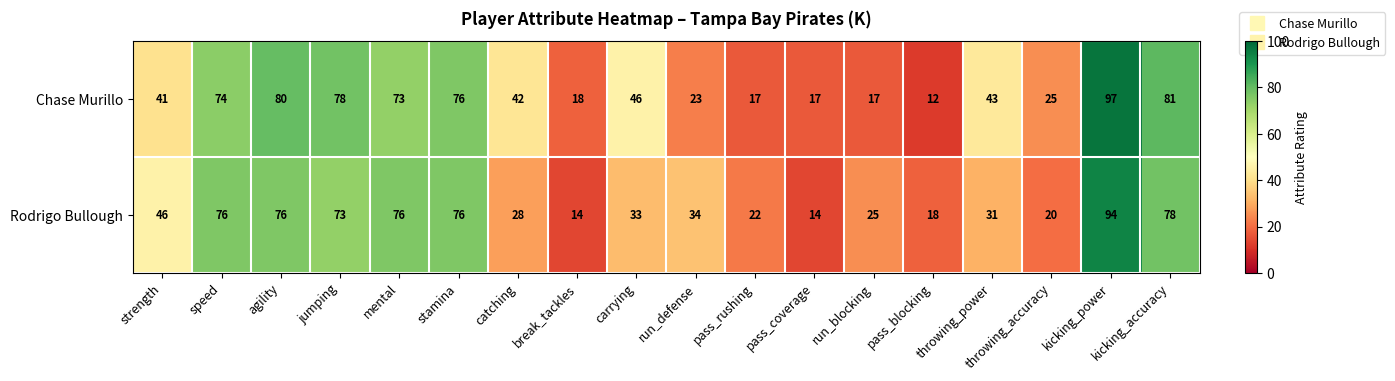

At jumping, list the series in order from largest to smallest.

Chase Murillo, Rodrigo Bullough